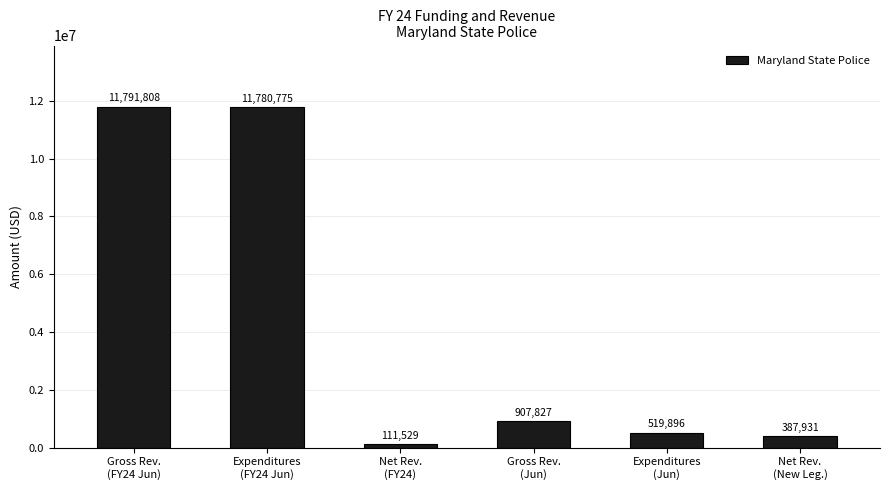

Rank the categories by value from highest to lowest.

Gross Rev.
(FY24 Jun), Expenditures
(FY24 Jun), Gross Rev.
(Jun), Expenditures
(Jun), Net Rev.
(New Leg.), Net Rev.
(FY24)